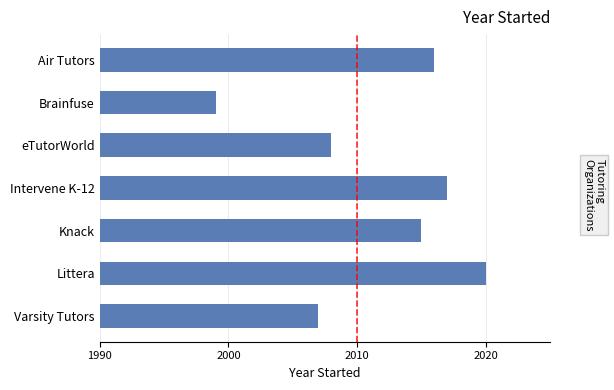

Rank the categories by value from highest to lowest.

Littera, Intervene K-12, Air Tutors, Knack, eTutorWorld, Varsity Tutors, Brainfuse